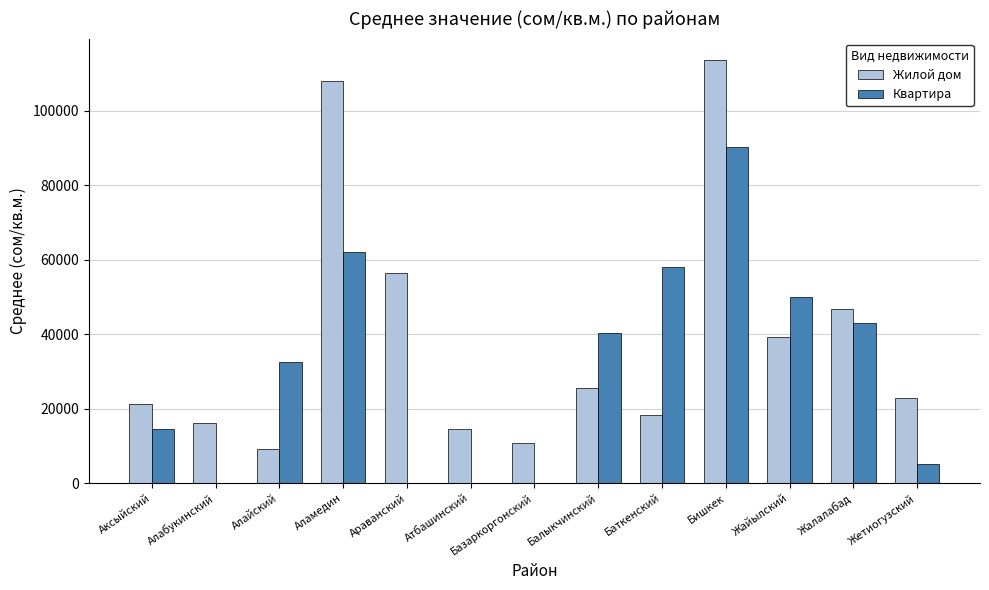

Are the bars horizontal?

No